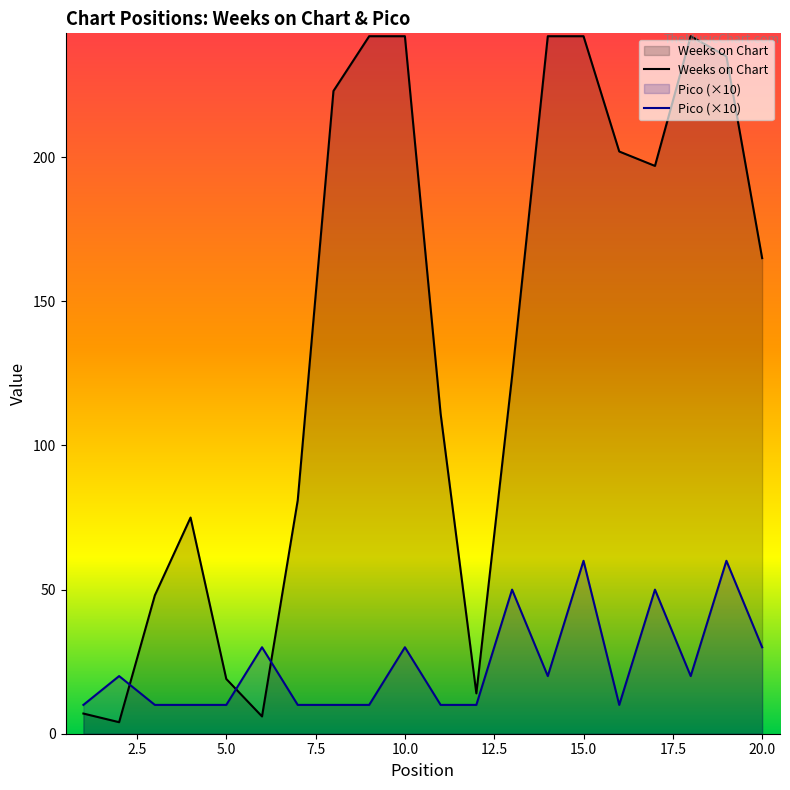

What is the sum of all Pico (×10) values?

470